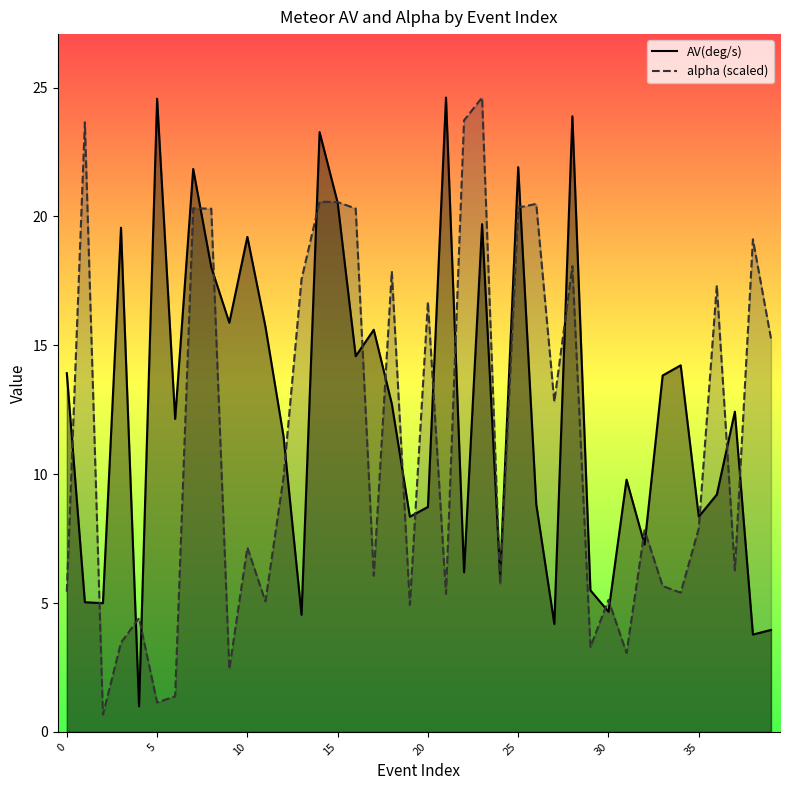

What is the minimum value for AV(deg/s)?

1.0